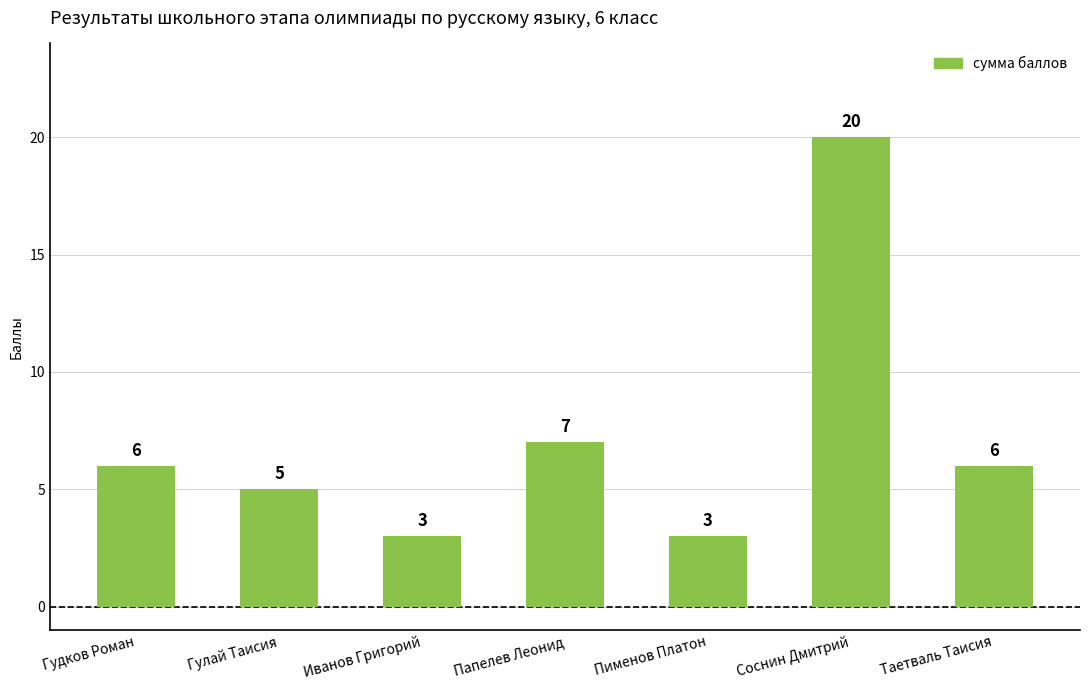

What is the change in value from Гудков Роман to Соснин Дмитрий?

+14